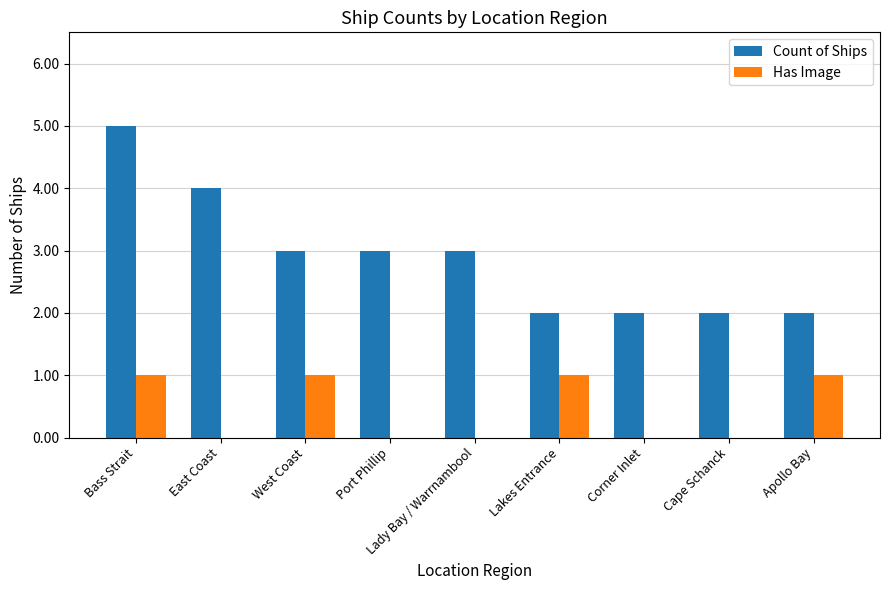

What is the average value of the Count of Ships series?

3